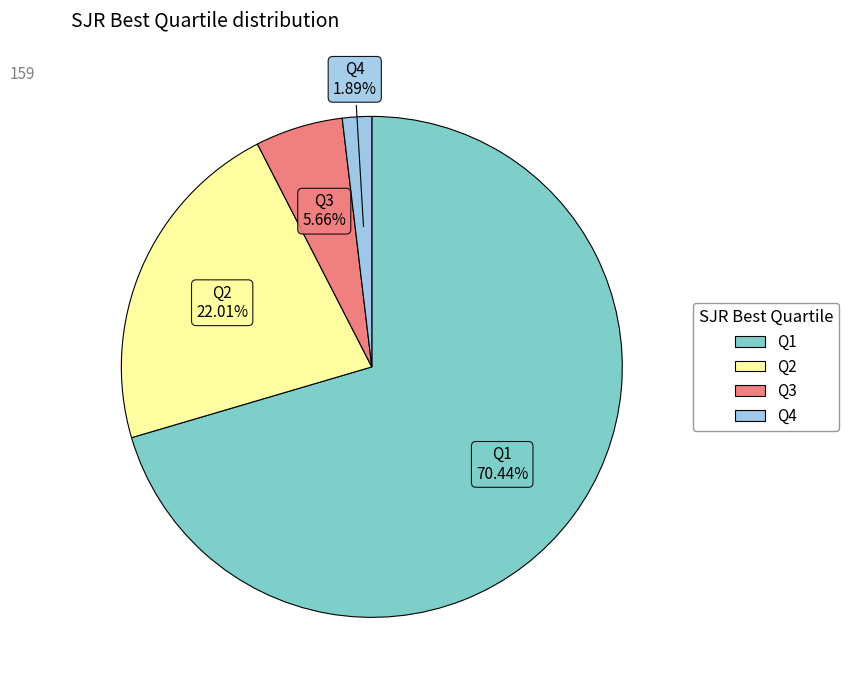

What percentage is the Q1 slice, to the nearest percent?

70%